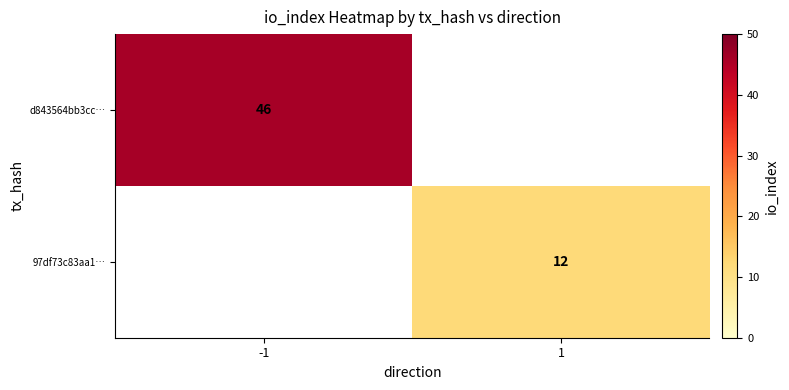

Is it true that 97df73c83aa1… equals 17.3 at 1?

False